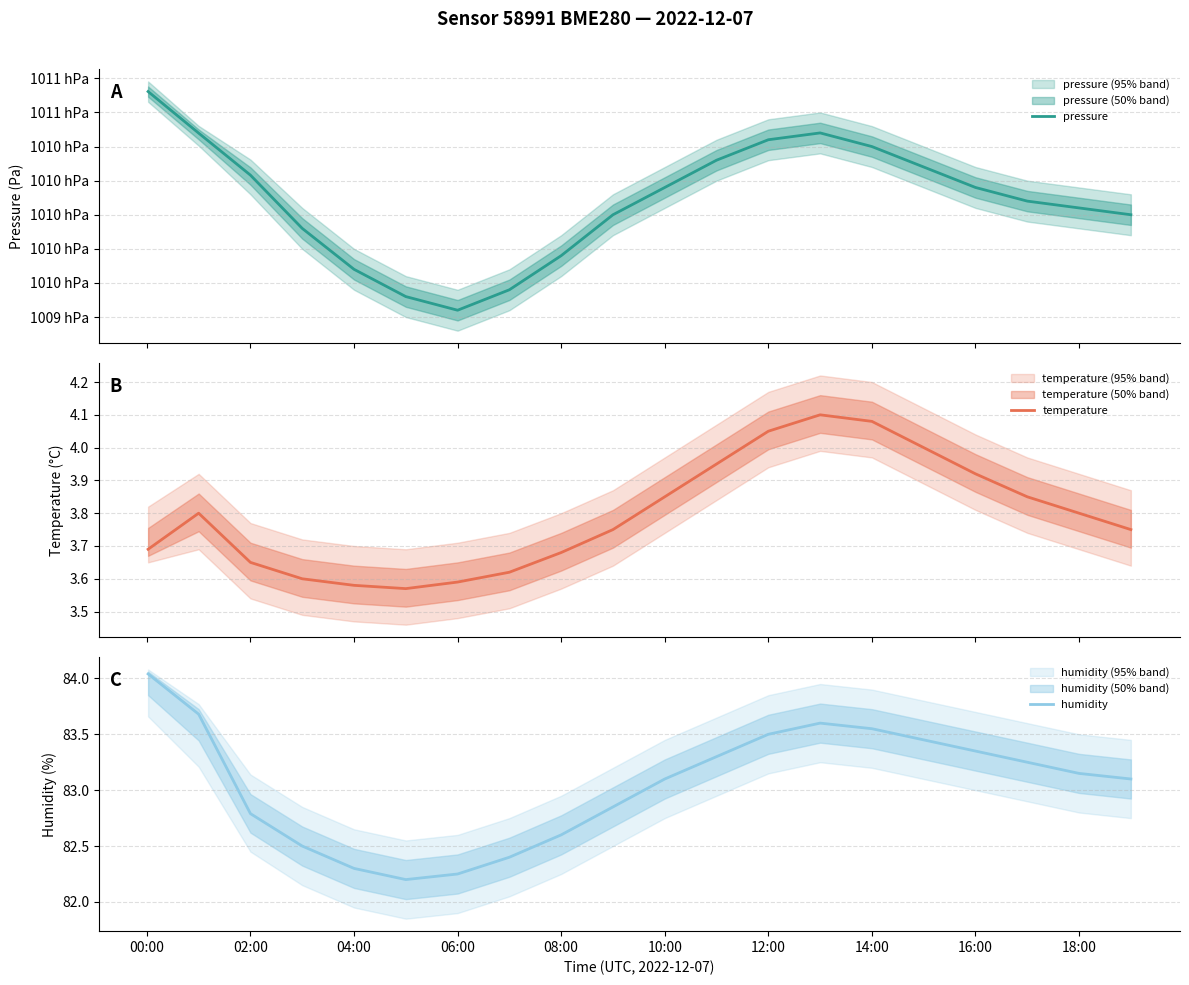

The value of humidity at 02:00 is 36.5. True or false?

False